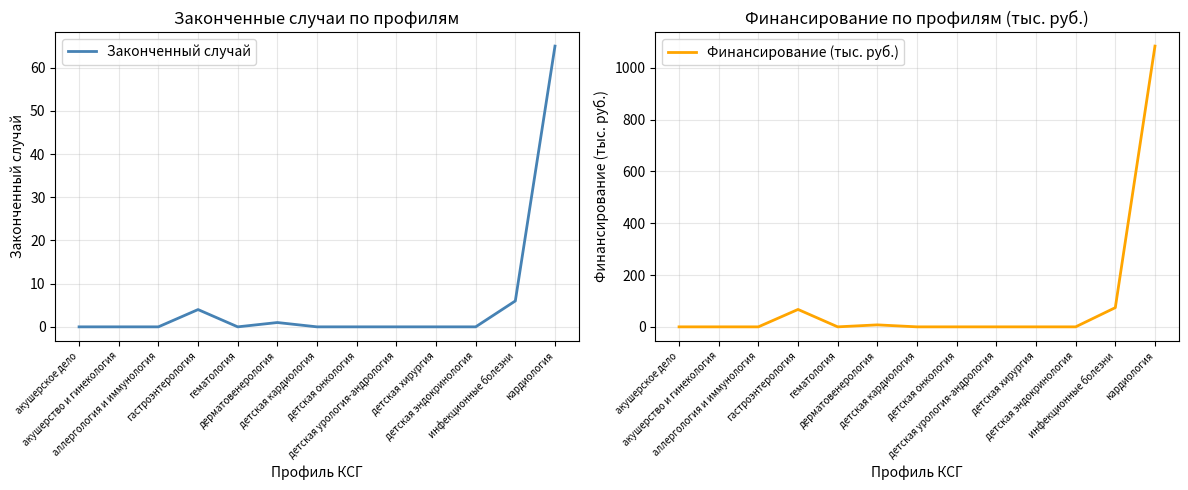

Rank the series by their average value, from lowest to highest.

Законченный случай, Финансирование (тыс. руб.)